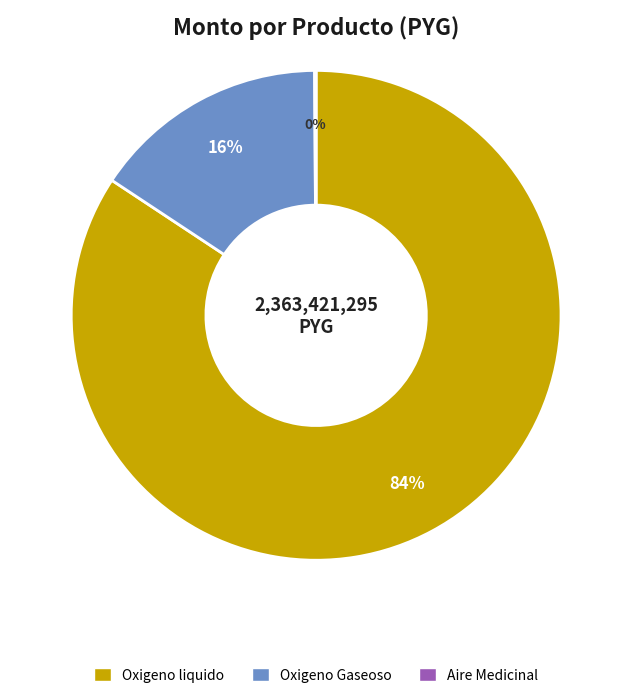

The Oxigeno liquido slice represents 84% of the pie. True or false?

True